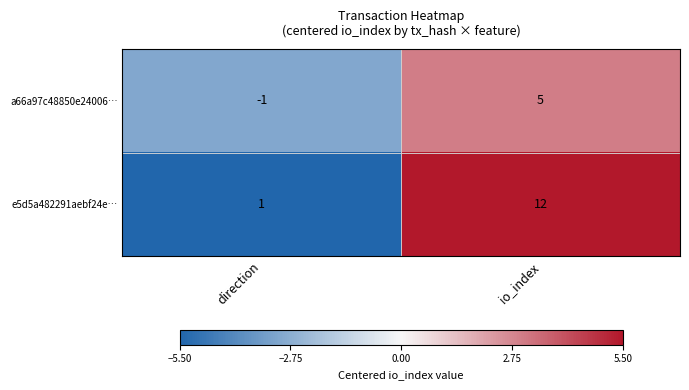

At which label is e5d5a482291aebf24e… closest to 6?

direction